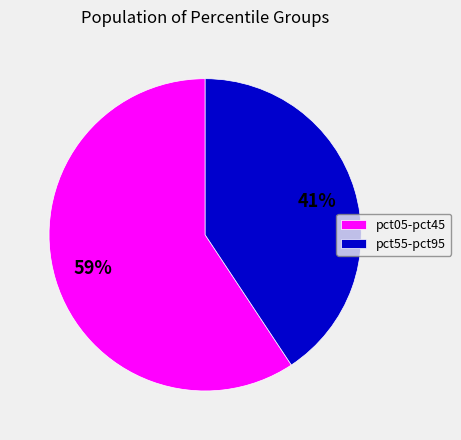

To the nearest percent, what portion does pct55-pct95 represent?

41%